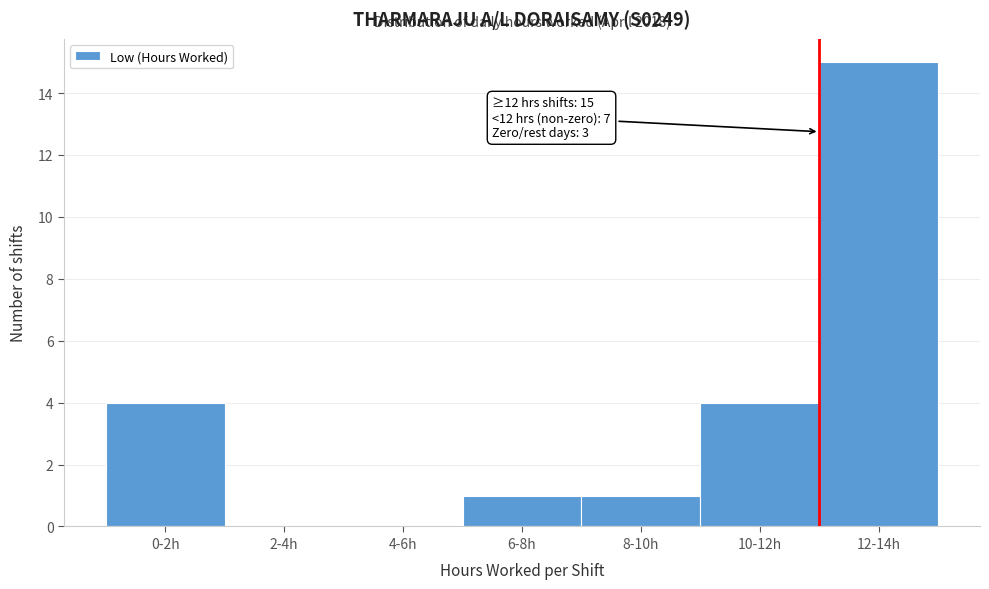

Reading left to right, list all the values displayed in this chart.

0-2h=4	2-4h=0	4-6h=0	6-8h=1	8-10h=1	10-12h=4	12-14h=15